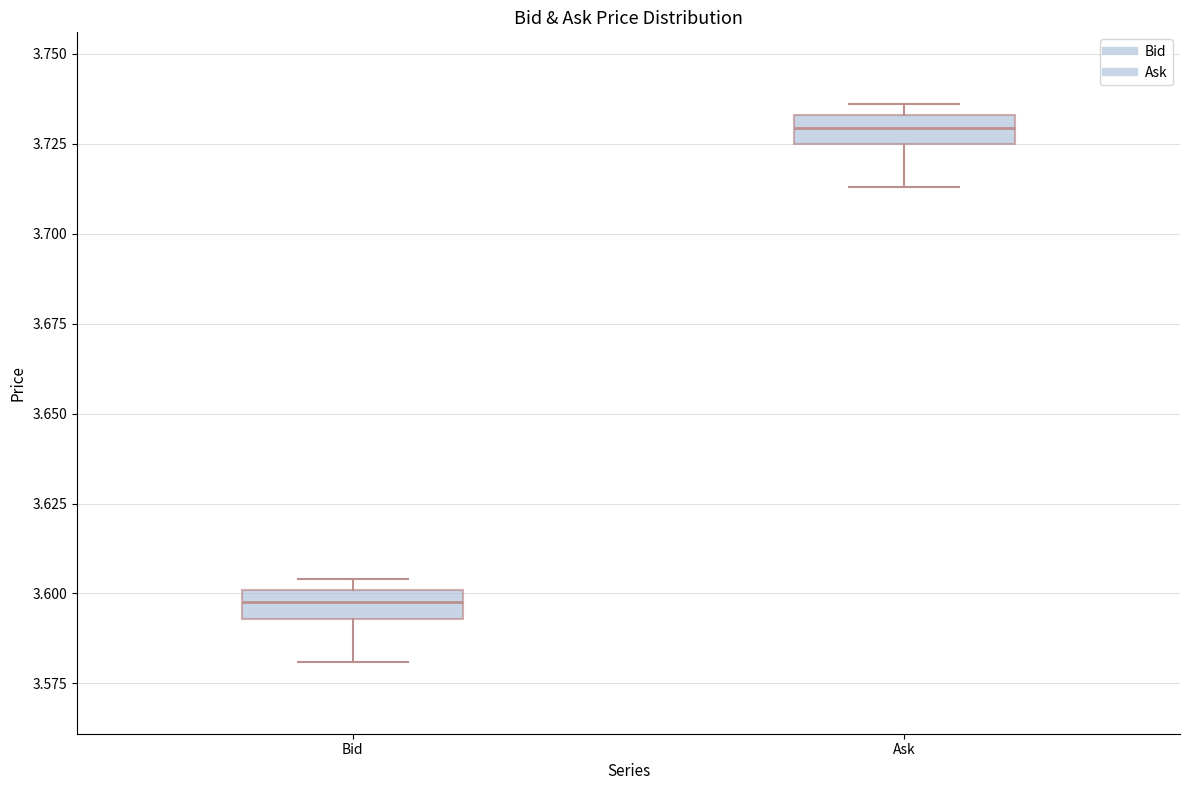

Where is the lower edge of the box for Bid on the y-axis? The values are not printed on the chart, so give them approximately, as read against the axis.

3.595